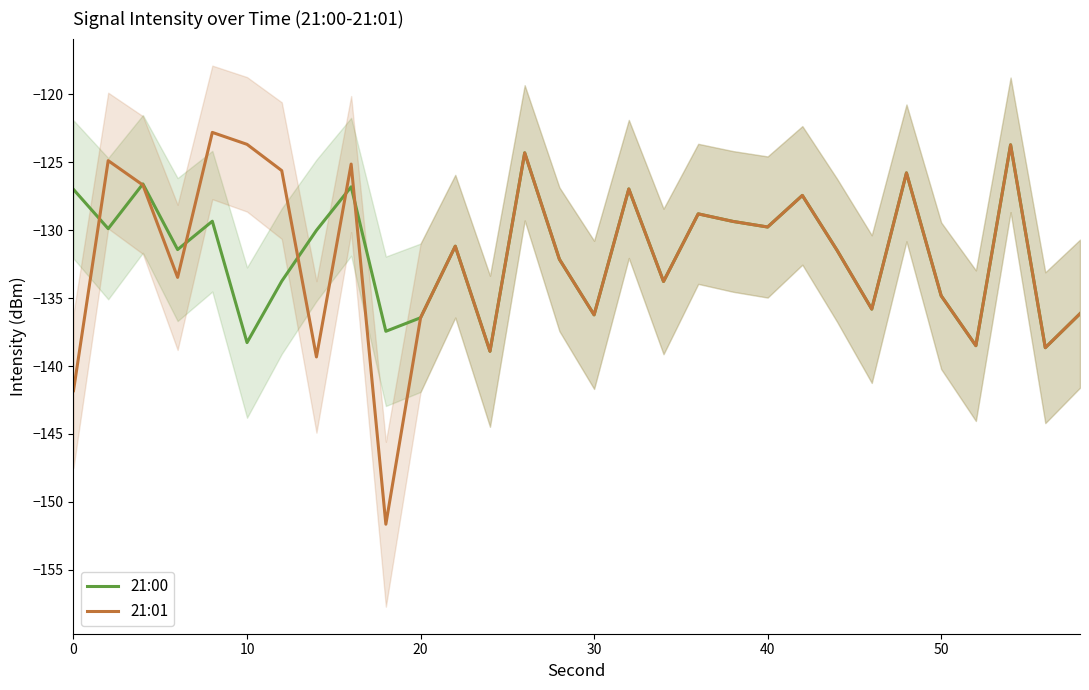

What is the maximum value for 21:01?

-122.8